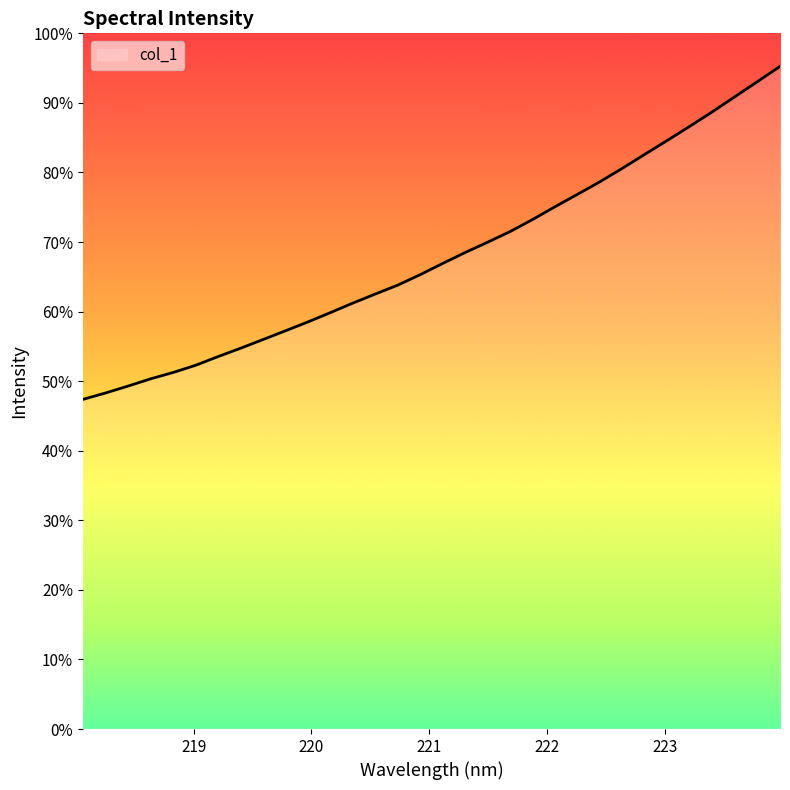

Does the chart have visible grid lines?

No